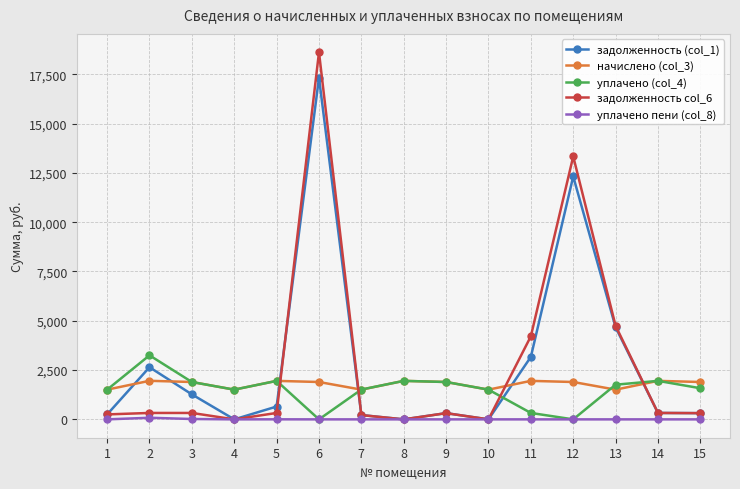

Is this an area chart (filled region under the line)?

No